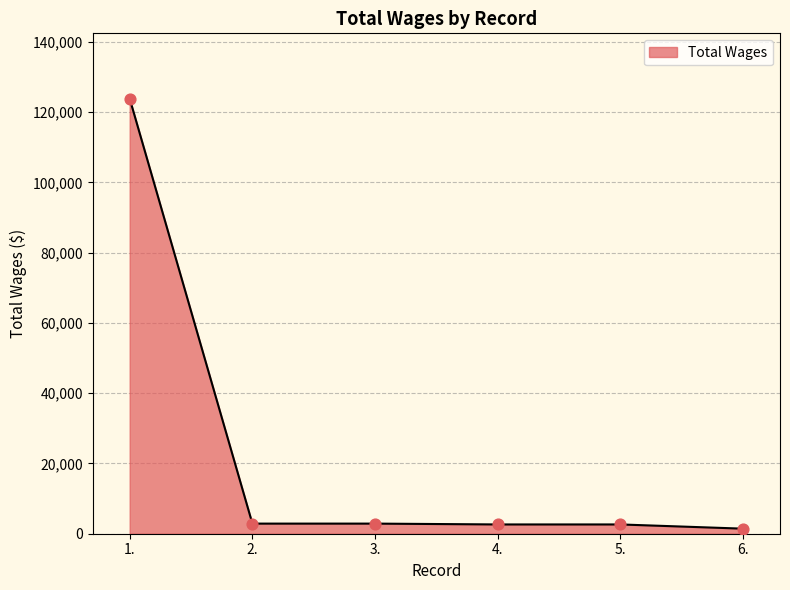

What is the change in value from 1. to 3.?

-121006